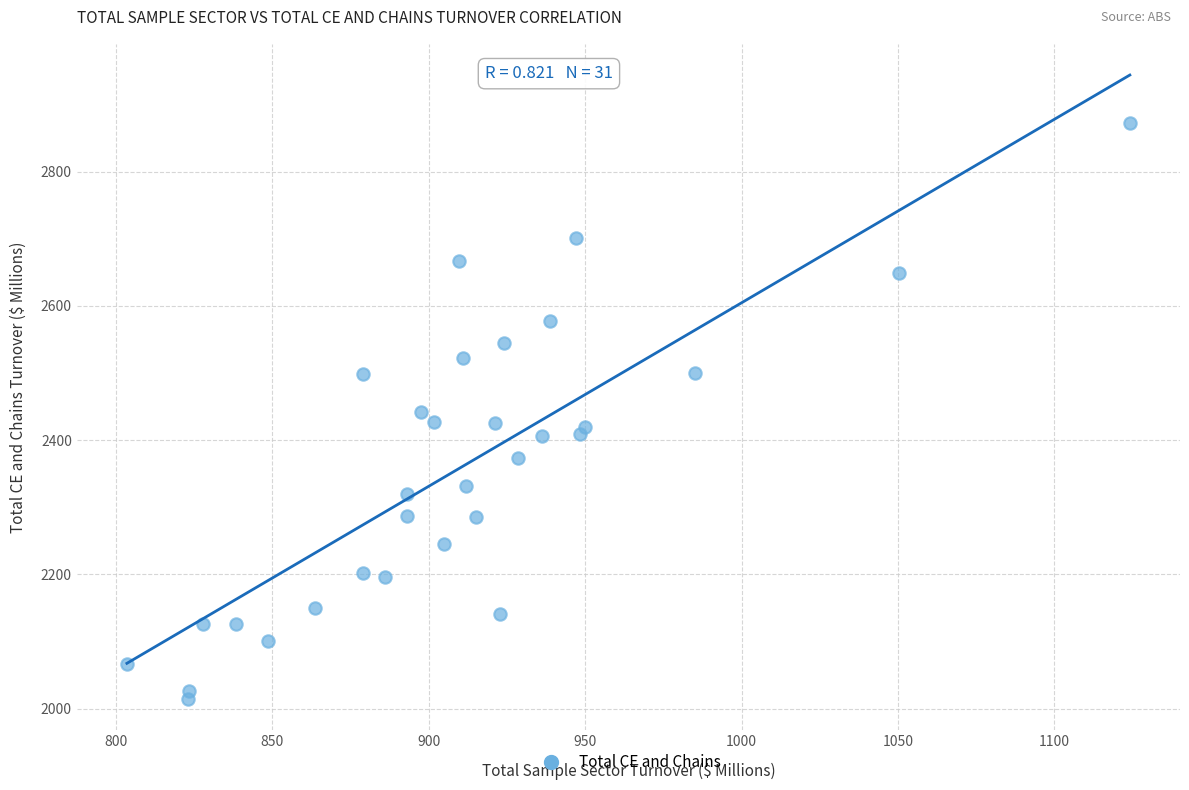

What is the range of Y values (max minus min)?

858.3